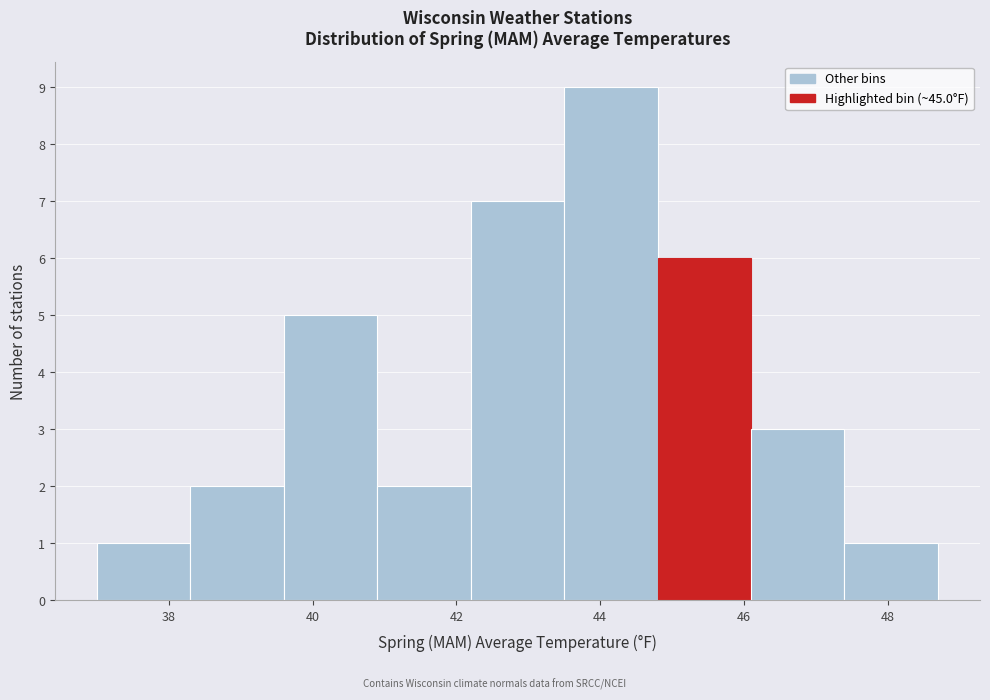

What is the height of the bar covering 46.1 to 47.4 on the x-axis? Neither the bar edges nor the heights are printed on the chart, so give them approximately, as read against the axes.

3